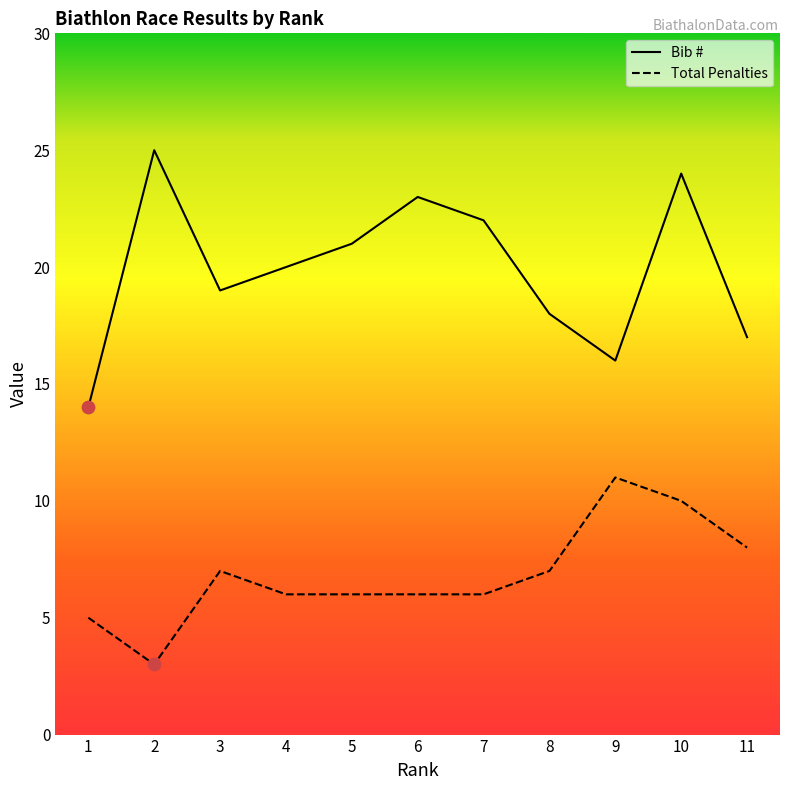

Which series has the largest total across all categories?

Bib #